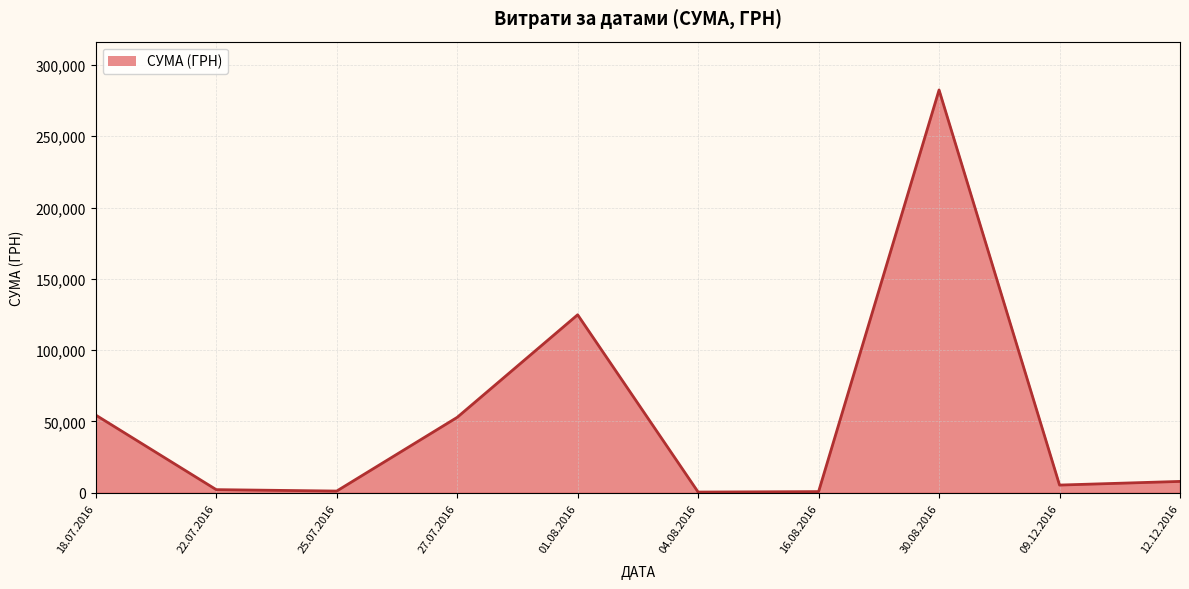

What is the difference between the maximum and minimum values?

282004.7